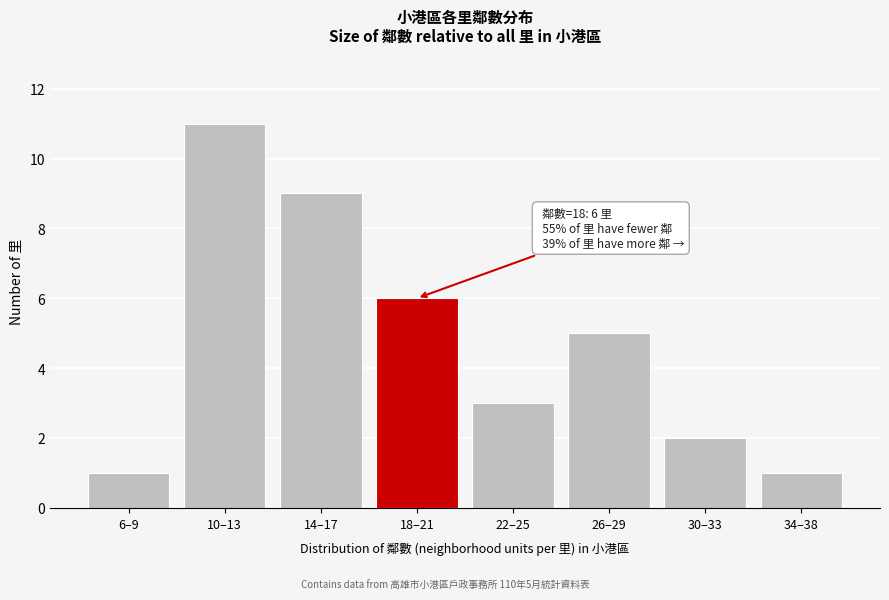

Reading left to right, extract all data points from this chart.

6–9=1	10–13=11	14–17=9	18–21=6	22–25=3	26–29=5	30–33=2	34–38=1